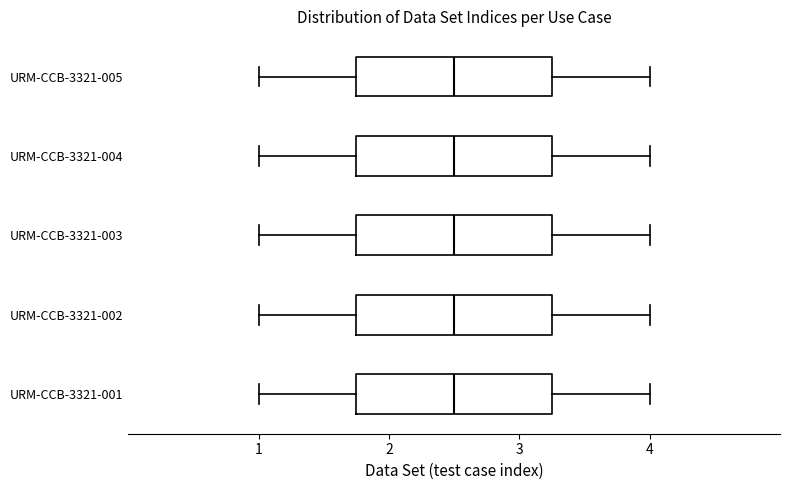

Where does the left whisker of the box for URM-CCB-3321-004 end on the x-axis? The values are not printed on the chart, so give them approximately, as read against the axis.

1.0